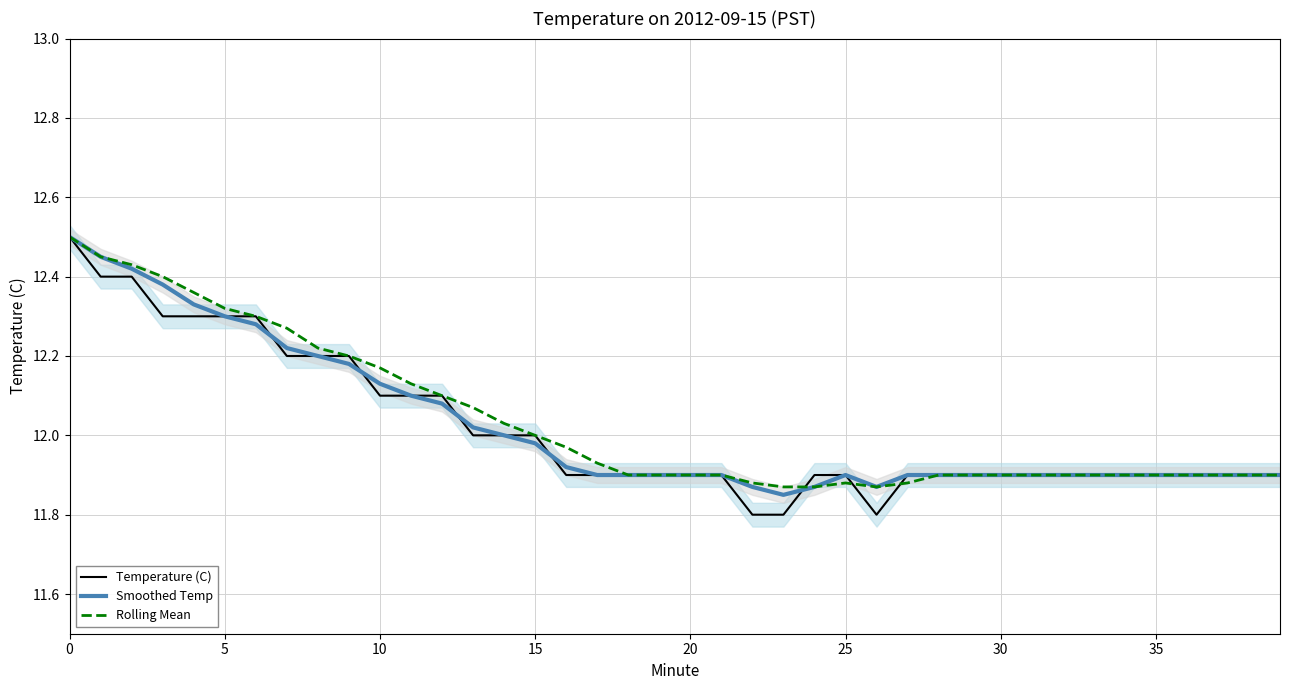

What is the value of the Temperature (C) point at the 27th from the left?

11.8